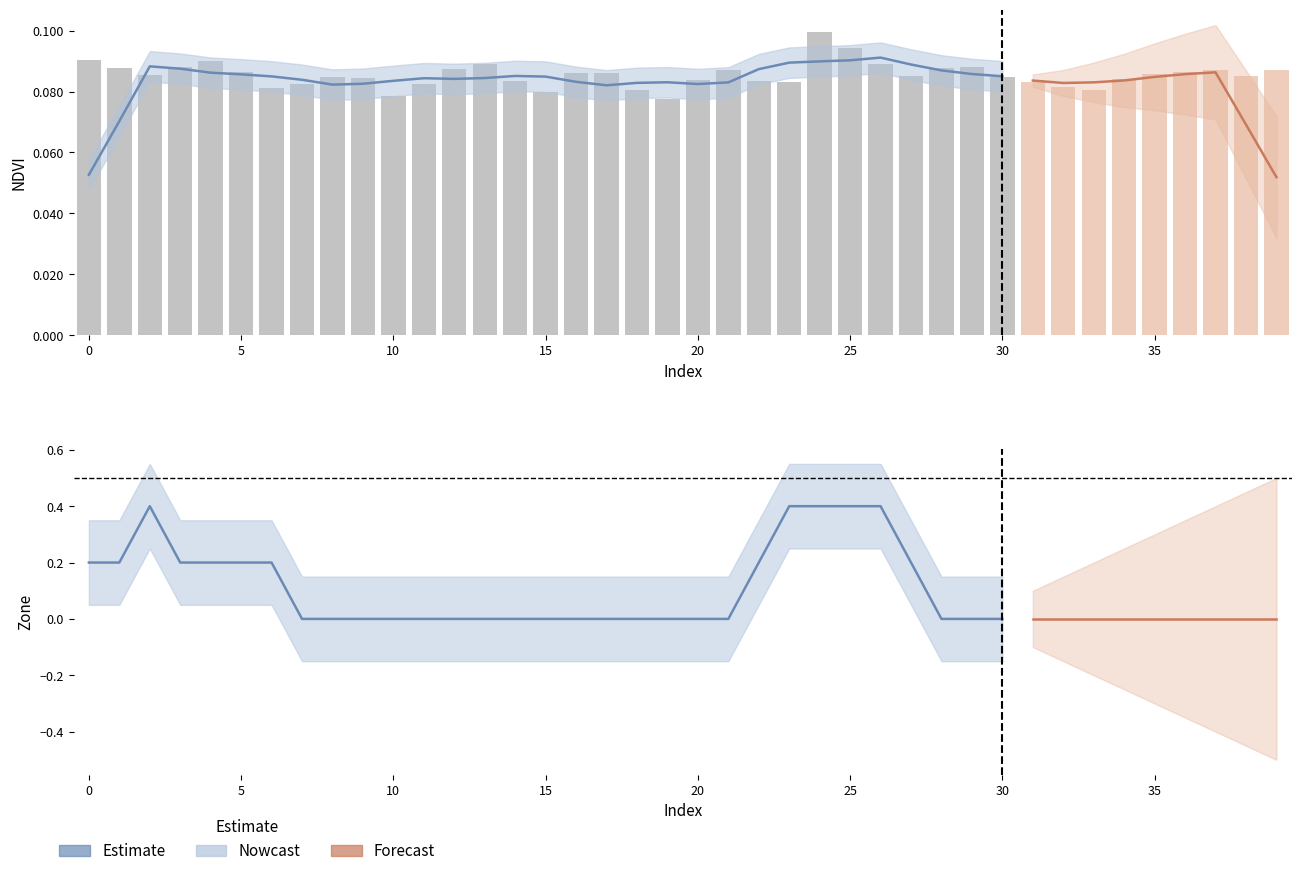

Between 7 and 28, which series saw the biggest shift?

NDVI